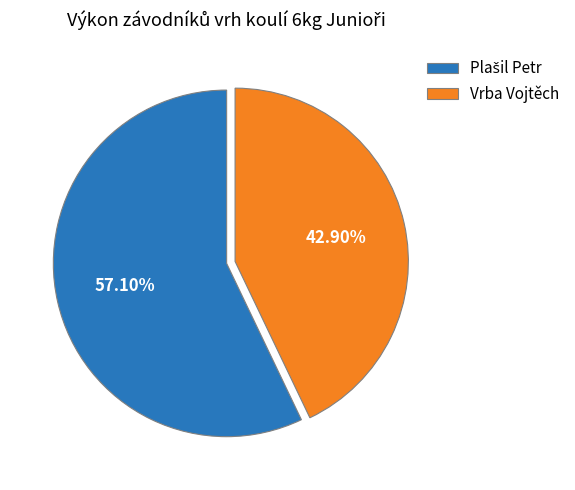

Is Vrba Vojtěch the majority of the pie?

No